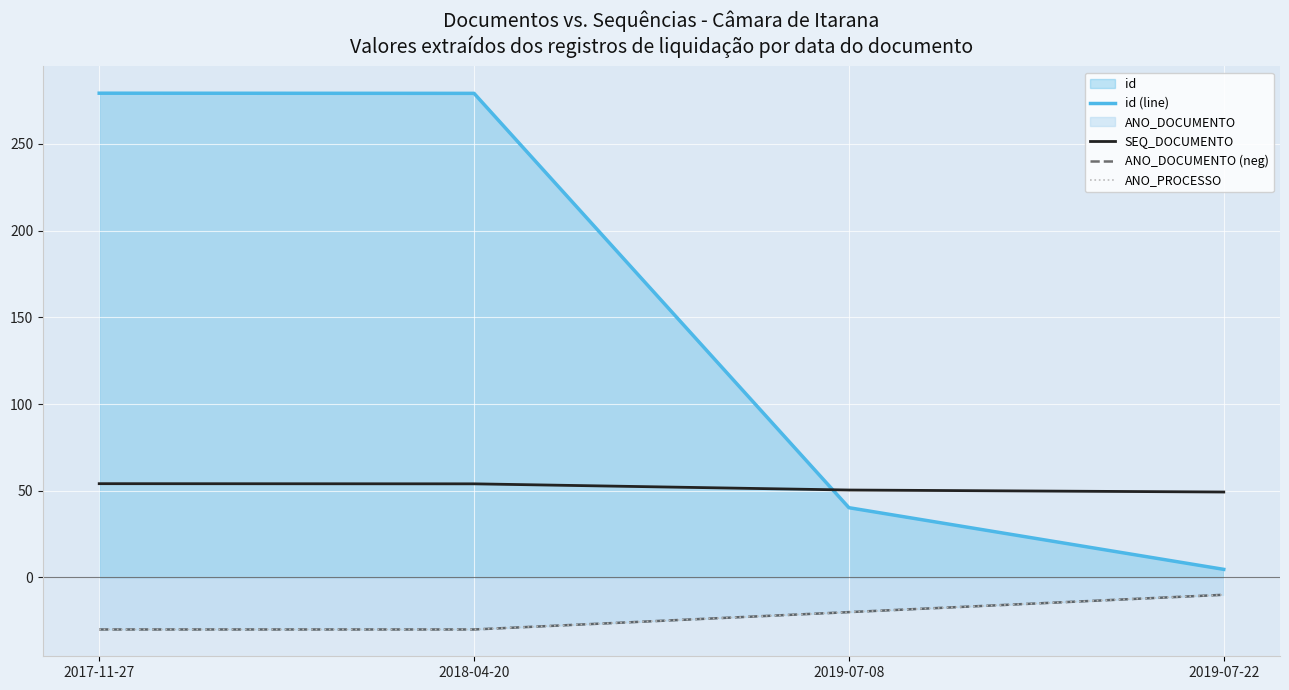

Reading left to right, extract all data points from this chart.

id (line): 279.2	279.1	40.2	4.7
SEQ_DOCUMENTO: 54.1	54.0	50.4	49.3
ANO_DOCUMENTO (neg): -30.0	-30.0	-20.0	-10.0
ANO_PROCESSO: -30.0	-30.0	-20.0	-10.0